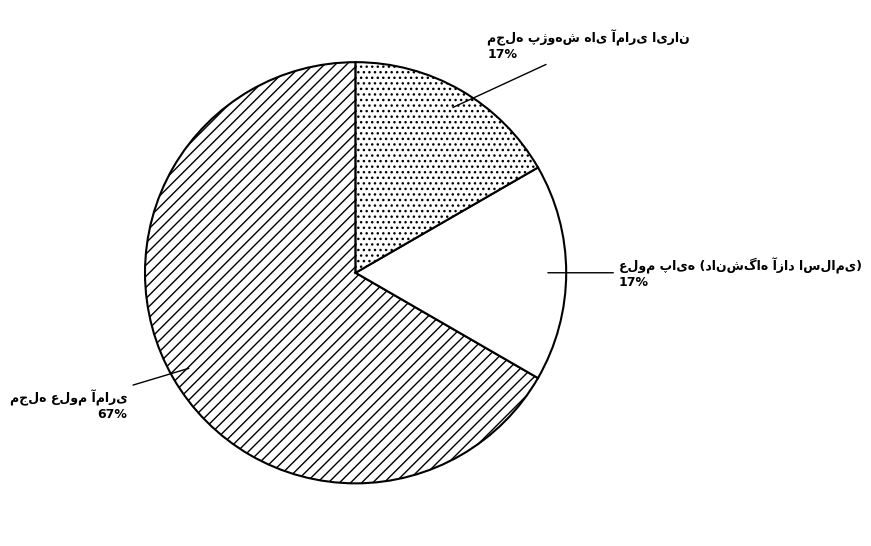

To the nearest percent, what is the average slice percentage?

33%